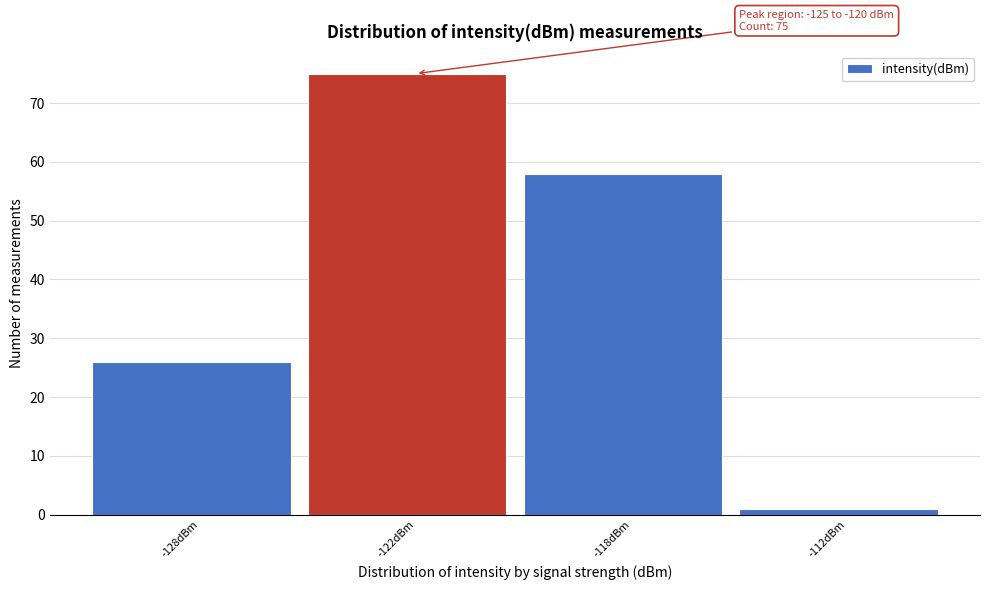

Reading right to left, transcribe all the data shown in this chart.

1	58	75	26